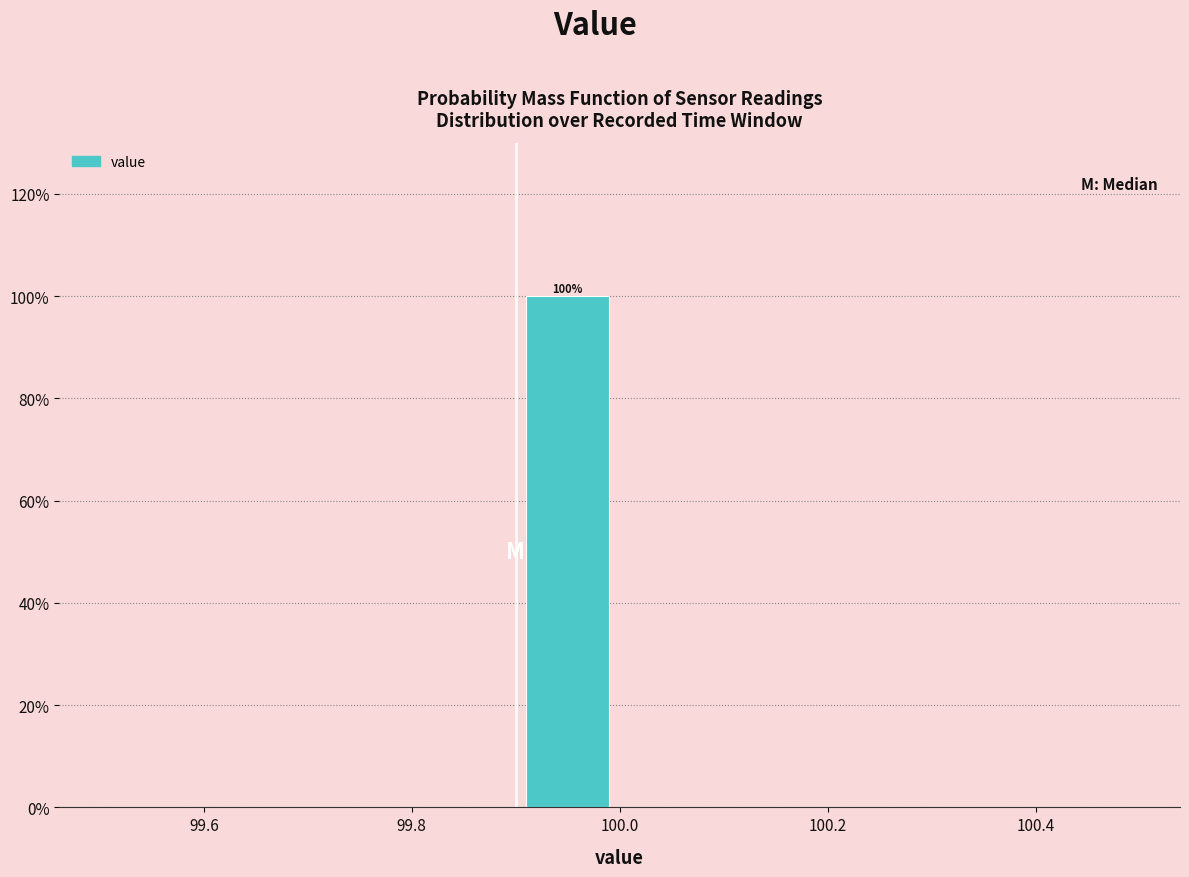

Which range on the x-axis has the tallest bar?

99.9 to 100.0